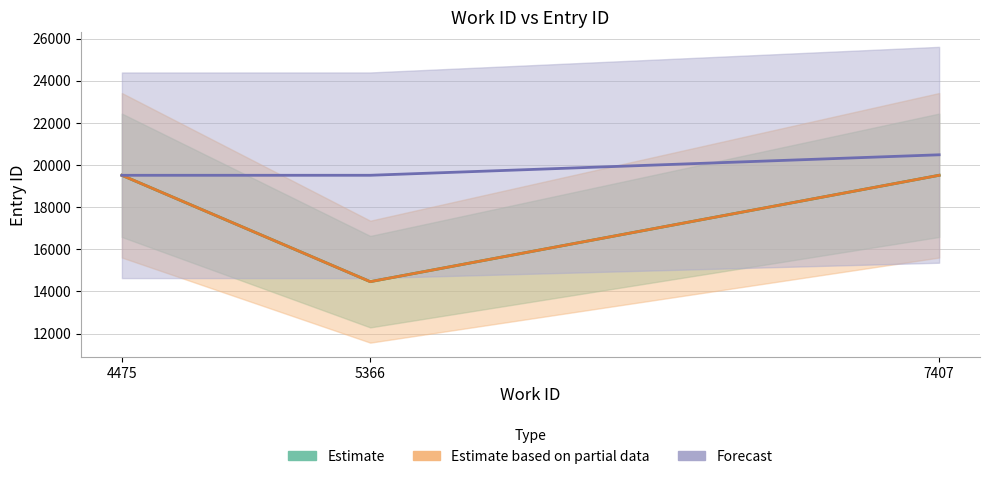

Is the value of Estimate based on partial data at 4475 greater than the value of Estimate at 4475?

No